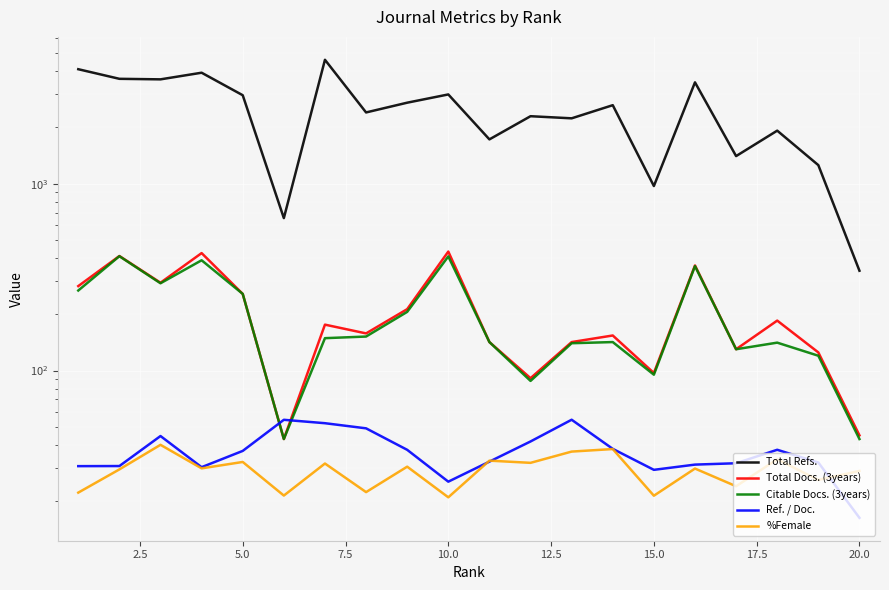

How many data points does each series have?

20